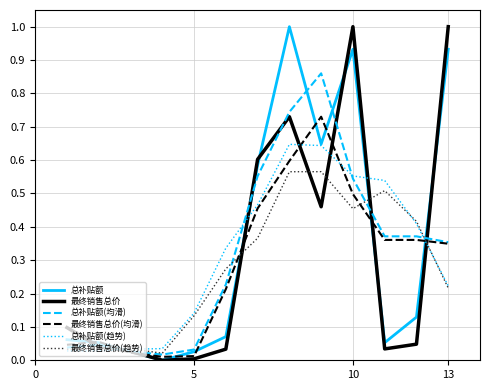

How many positive values does the 总补贴额 series have?

12